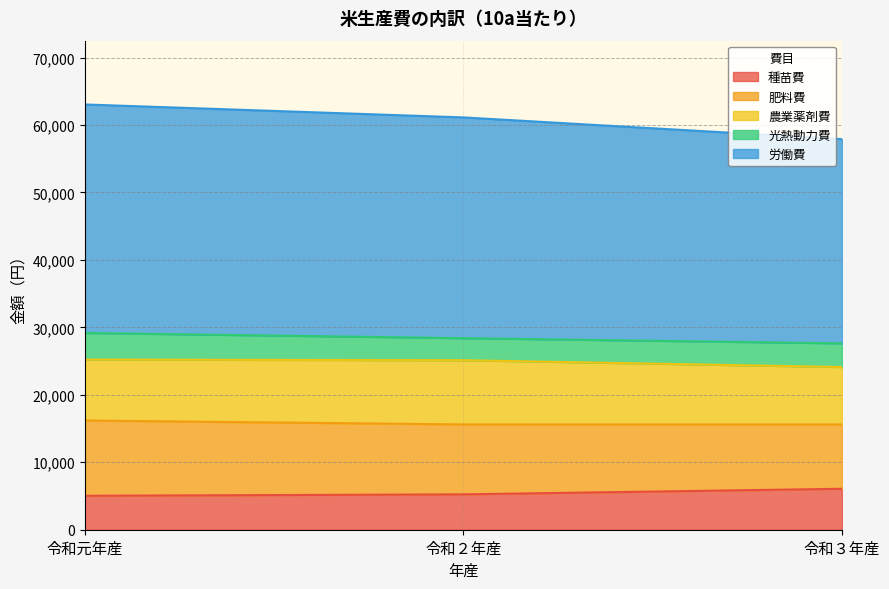

What is the value of the 種苗費 point at the 1st from the left?

5031